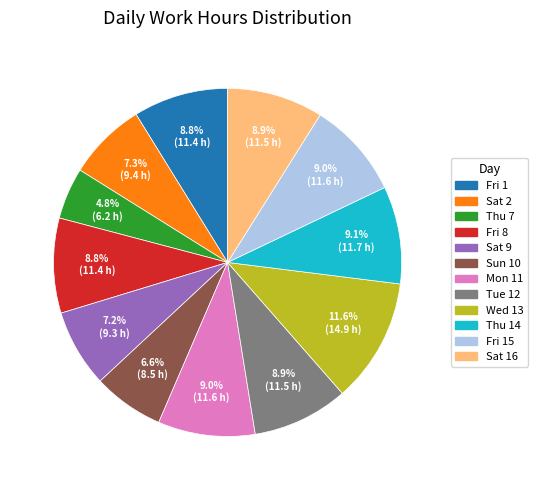

Does any single category account for the majority?

No